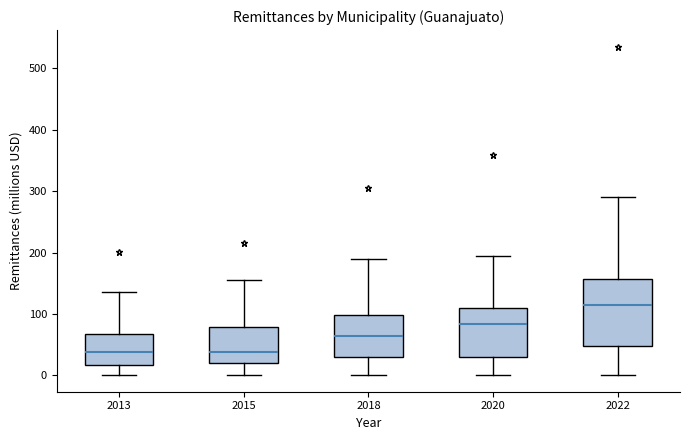

Reading left to right, read every box against the y-axis: the position of its median line, the range the box covers, and the ends of its whiskers. The values are not printed on the chart, so give them approximately, as read against the axis.

2013: median 40, box 20 to 70, whiskers 0 to 140
2015: median 40, box 20 to 80, whiskers 0 to 150
2018: median 60, box 30 to 100, whiskers 0 to 190
2020: median 80, box 30 to 110, whiskers 0 to 190
2022: median 110, box 50 to 160, whiskers 0 to 290